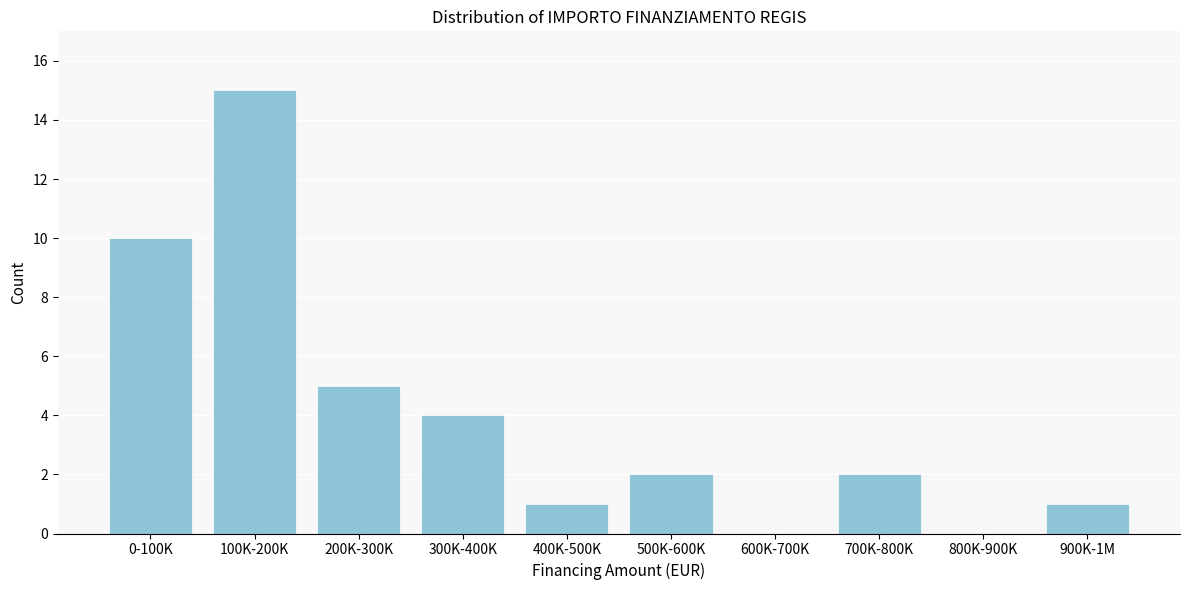

Reading left to right, transcribe all the data shown in this chart.

0-100K=10	100K-200K=15	200K-300K=5	300K-400K=4	400K-500K=1	500K-600K=2	600K-700K=0	700K-800K=2	800K-900K=0	900K-1M=1